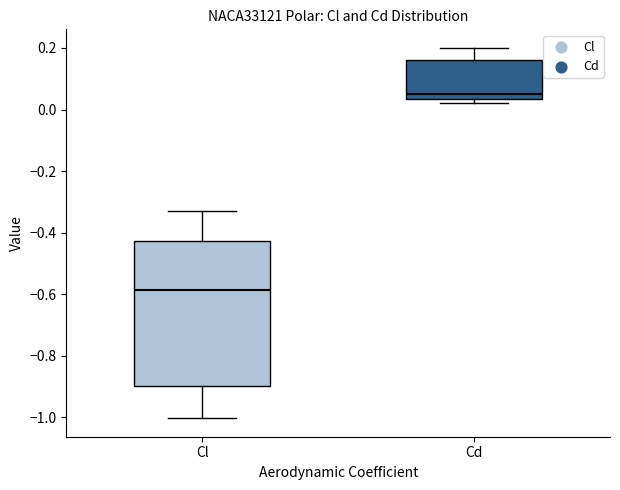

Reading left to right, transcribe this box plot: for each box, give where its median line is, the range the box spans, and where its two whiskers end, as read against the y-axis. The values are not printed on the chart, so give them approximately, as read against the axis.

Cl: median -0.58, box -0.90 to -0.42, whiskers -1.00 to -0.32
Cd: median 0.06, box 0.04 to 0.16, whiskers 0.02 to 0.20